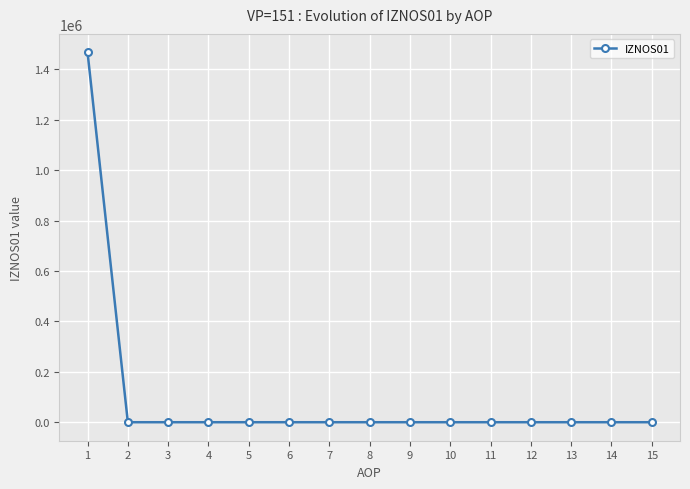

Reading left to right, list all the values displayed in this chart.

1466899.6	0.0	0.0	0.0	0.0	0.0	0.0	0.0	0.0	0.0	0.0	0.0	0.0	0.0	0.0